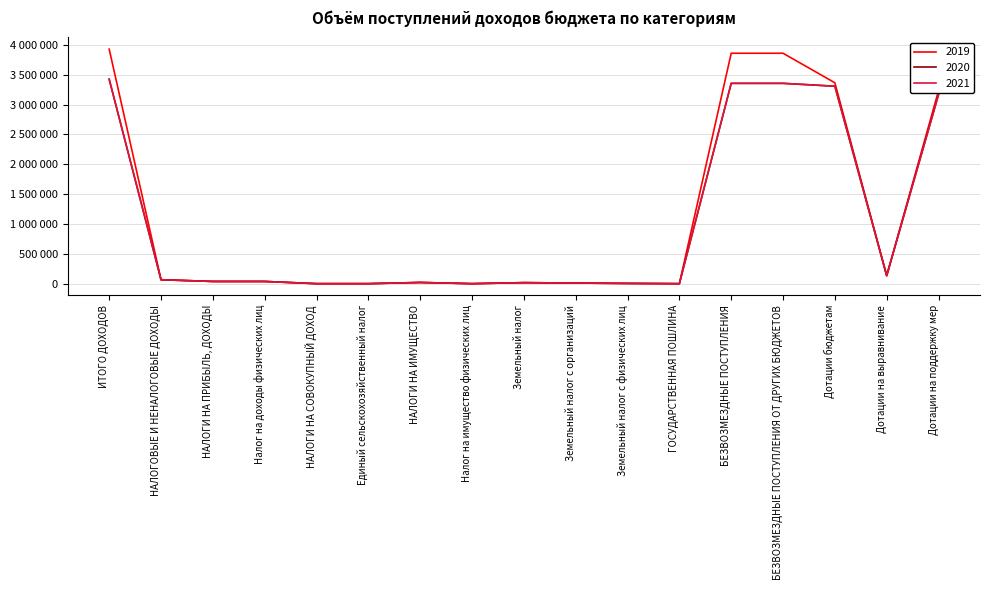

Between Налог на доходы физических лиц and Единый сельскохозяйственный налог, which is larger?

Налог на доходы физических лиц